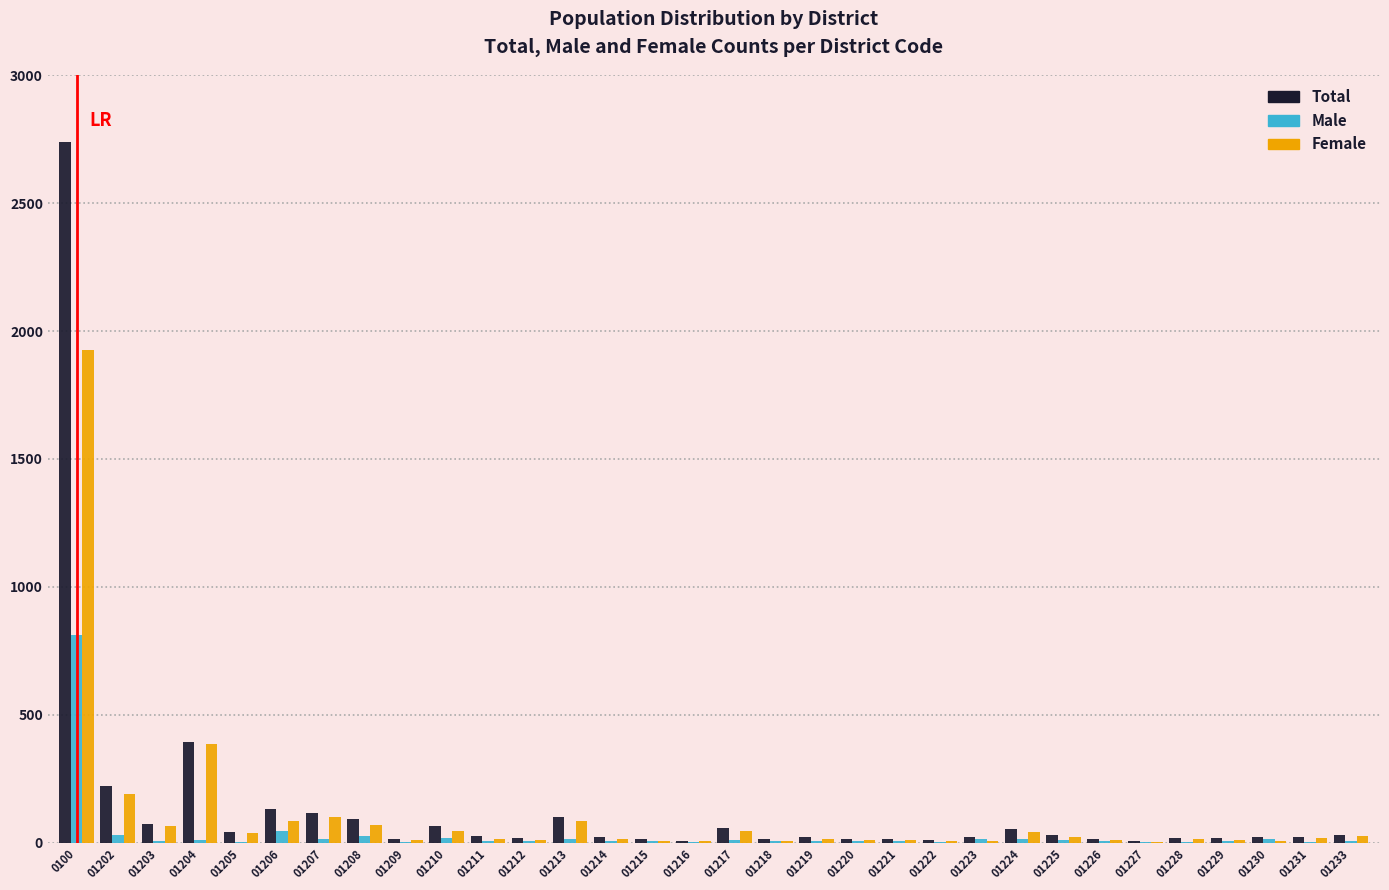

At which label does Female reach its peak?

0100